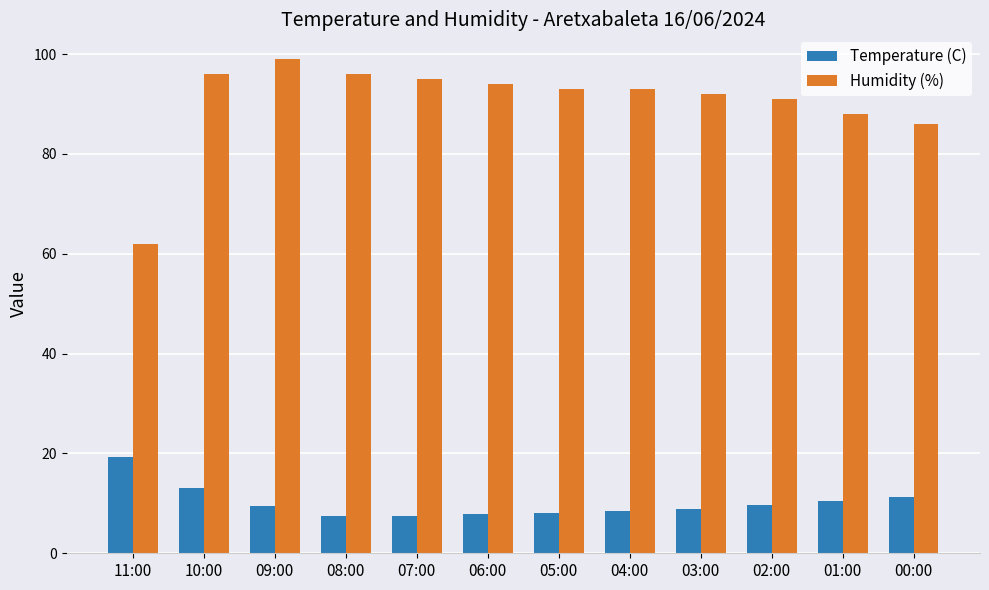

Is it true that Humidity (%) equals 92.0 at 03:00?

True